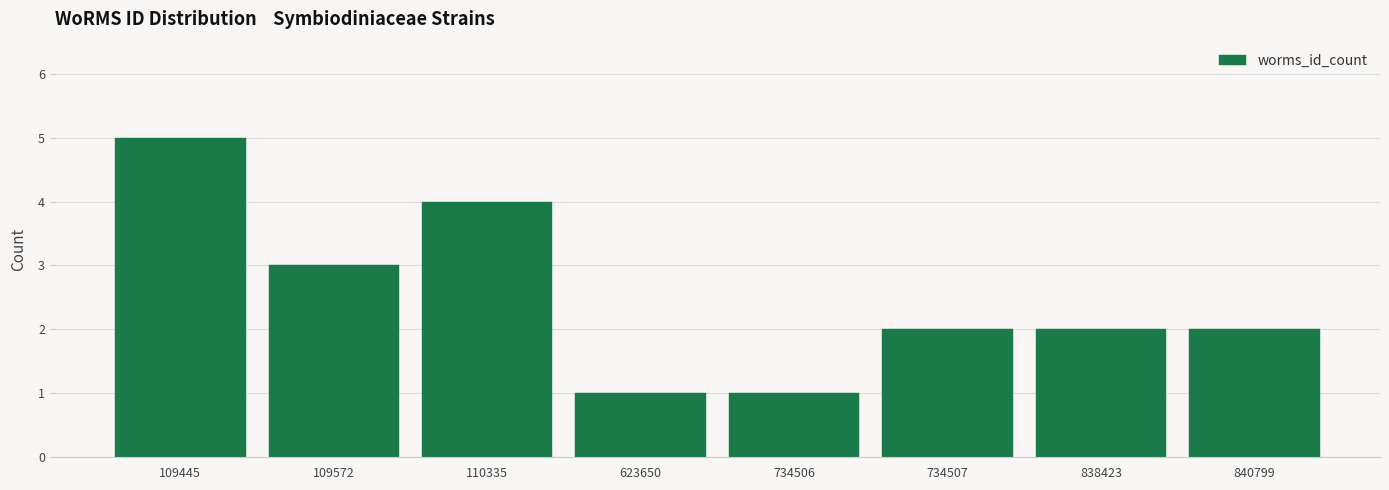

Reading left to right, extract all data points from this chart.

5	3	4	1	1	2	2	2